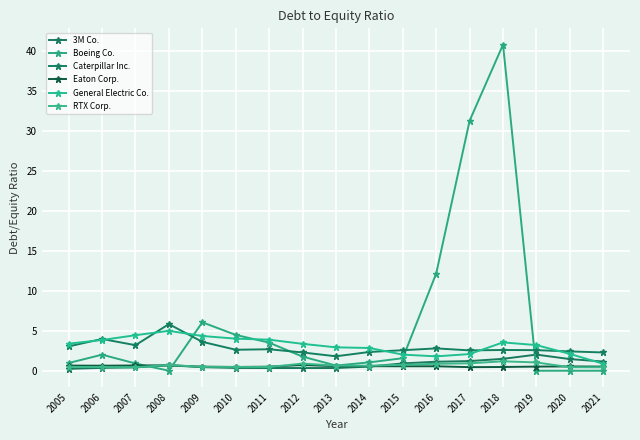

Is it true that Caterpillar Inc. equals 4.0 at 2014?

False